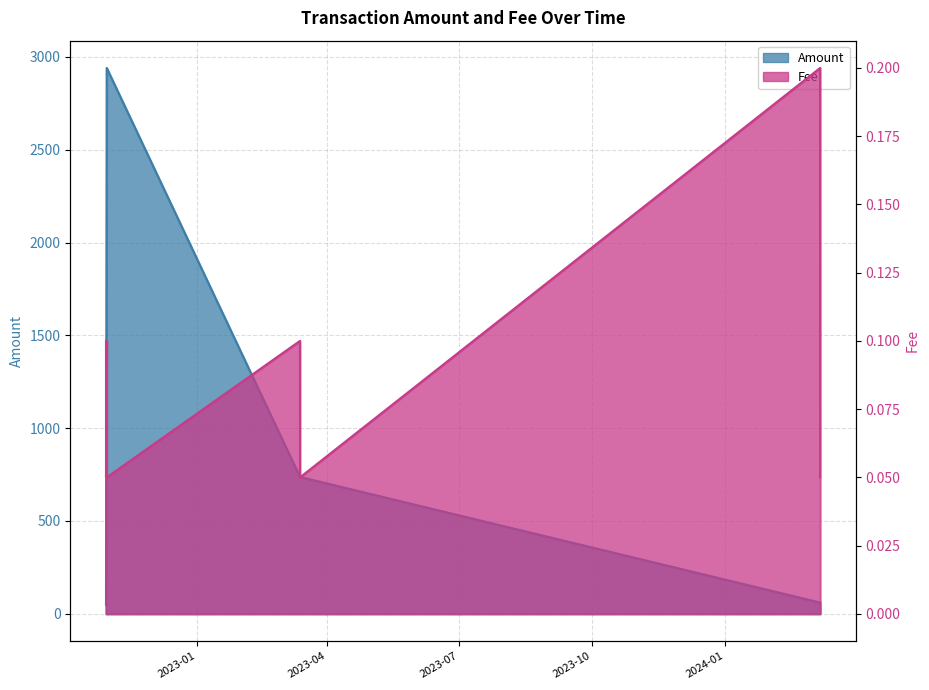

In Fee, how many points are higher than both neighbors (excluding endpoints)?

3